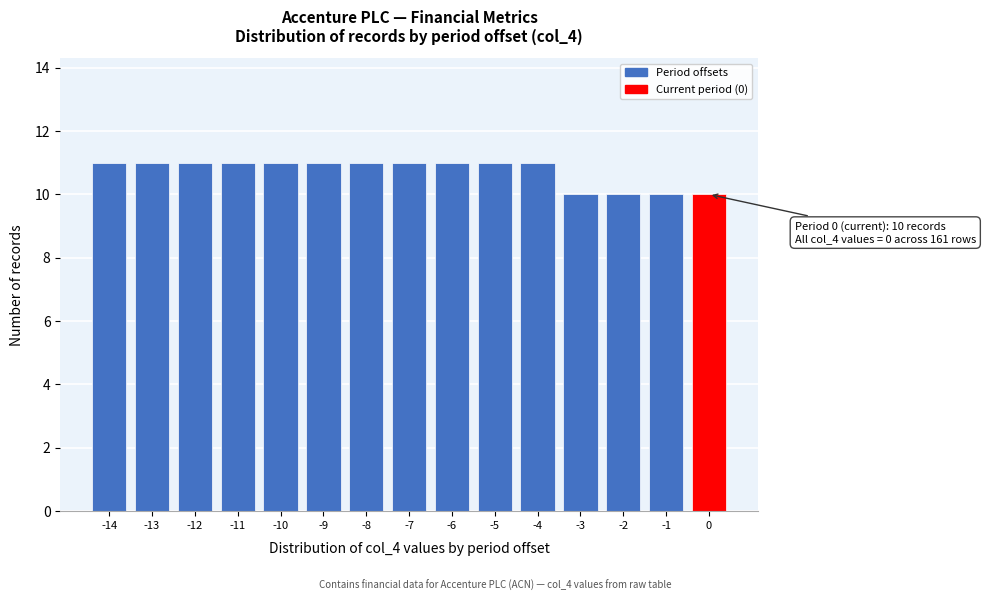

Reading left to right, transcribe all the data shown in this chart.

11	11	11	11	11	11	11	11	11	11	11	10	10	10	10